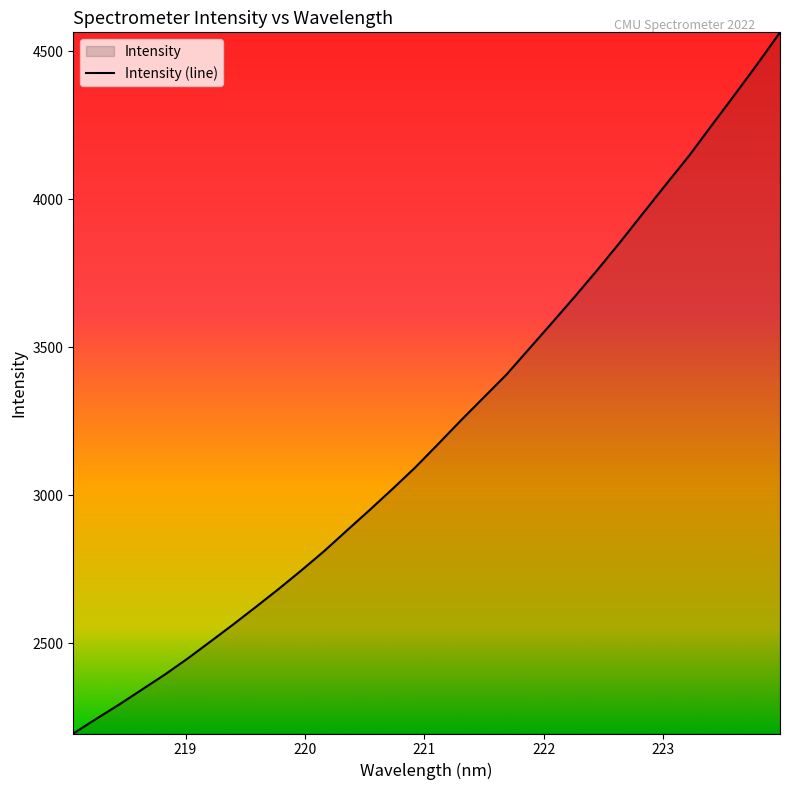

What is the average value?

3222.5